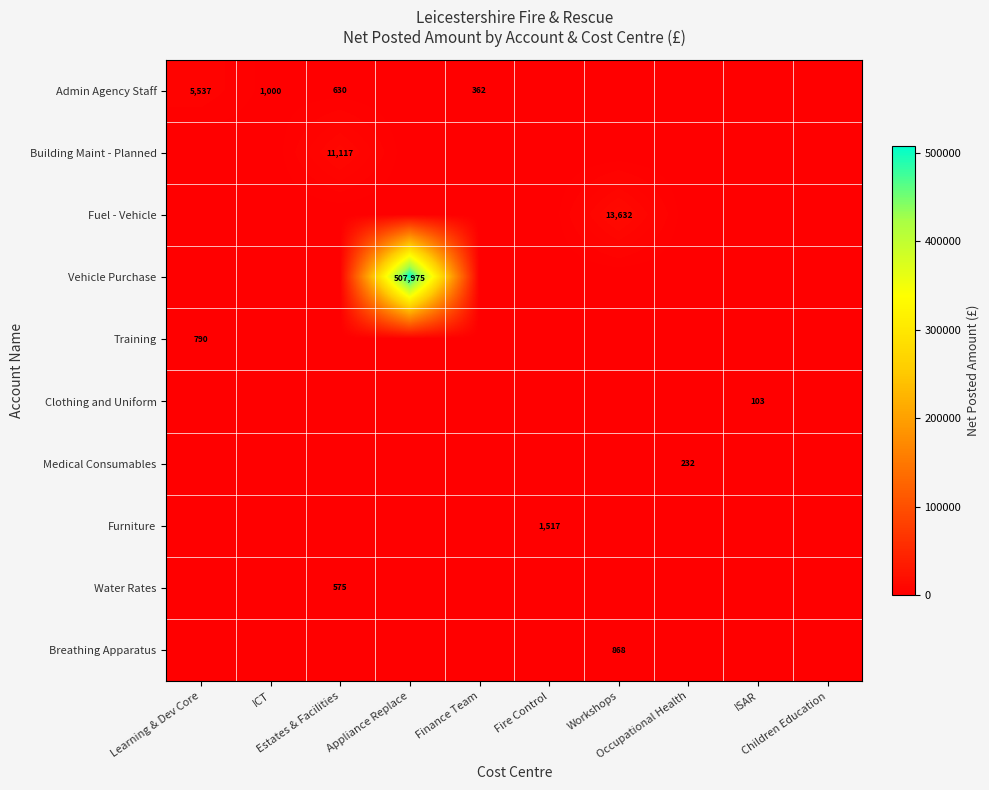

At which category does the chart reach its minimum across all series?

Appliance Replace